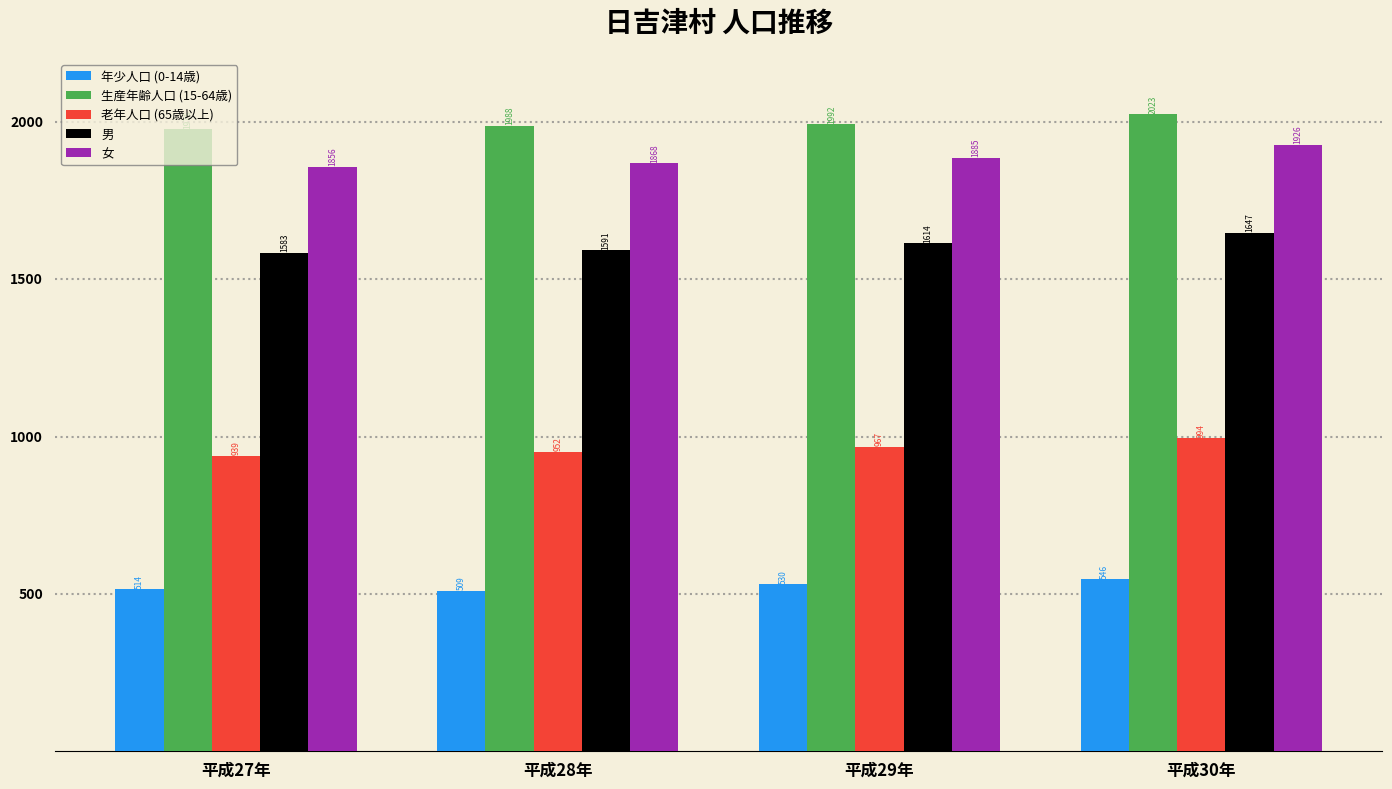

How many distinct data groups are displayed?

5